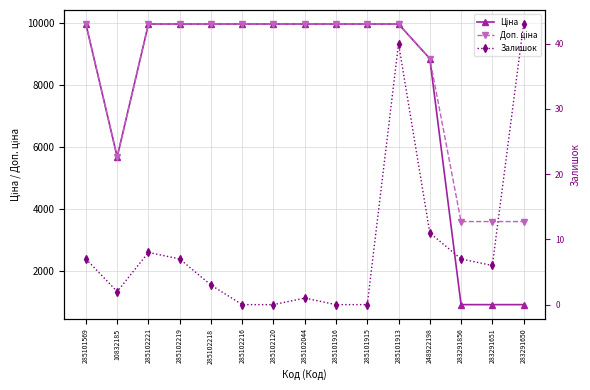

Reading right to left, transcribe all the data shown in this chart.

Ціна: 283291650=895.9	283291651=895.9	283291856=895.9	248922198=8856.7	285101913=9975.0	285101915=9975.0	285101916=9975.0	285102044=9975.0	285102120=9975.0	285102216=9975.0	285102218=9975.0	285102219=9975.0	285102221=9975.0	10832185=5673.8	285101569=9975.0
Доп. ціна: 283291650=3583.6	283291651=3583.6	283291856=3583.6	248922198=8856.7	285101913=9975.0	285101915=9975.0	285101916=9975.0	285102044=9975.0	285102120=9975.0	285102216=9975.0	285102218=9975.0	285102219=9975.0	285102221=9975.0	10832185=5673.8	285101569=9975.0
Залишок: 283291650=43.0	283291651=6.0	283291856=7.0	248922198=11.0	285101913=40.0	285101915=0.0	285101916=0.0	285102044=1.0	285102120=0.0	285102216=0.0	285102218=3.0	285102219=7.0	285102221=8.0	10832185=2.0	285101569=7.0